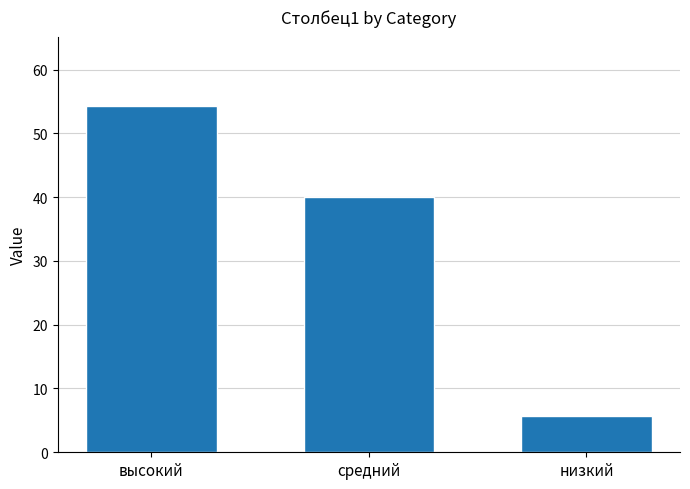

Rank the categories by value from lowest to highest.

низкий, средний, высокий